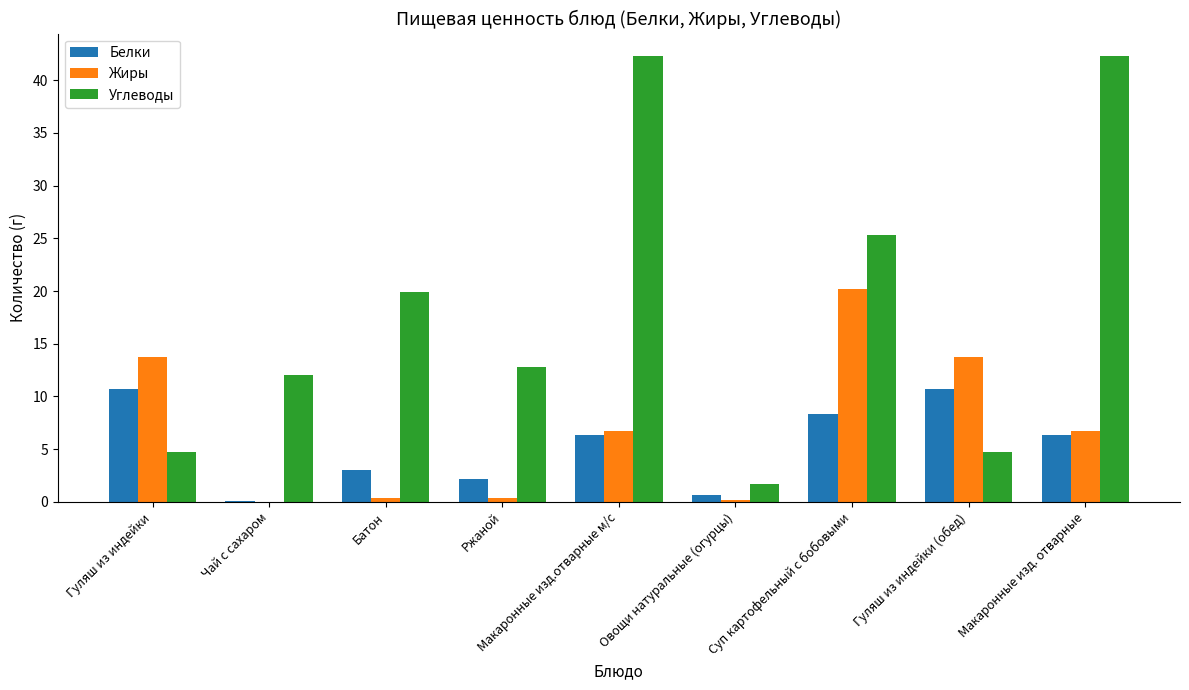

Are the bars horizontal?

No